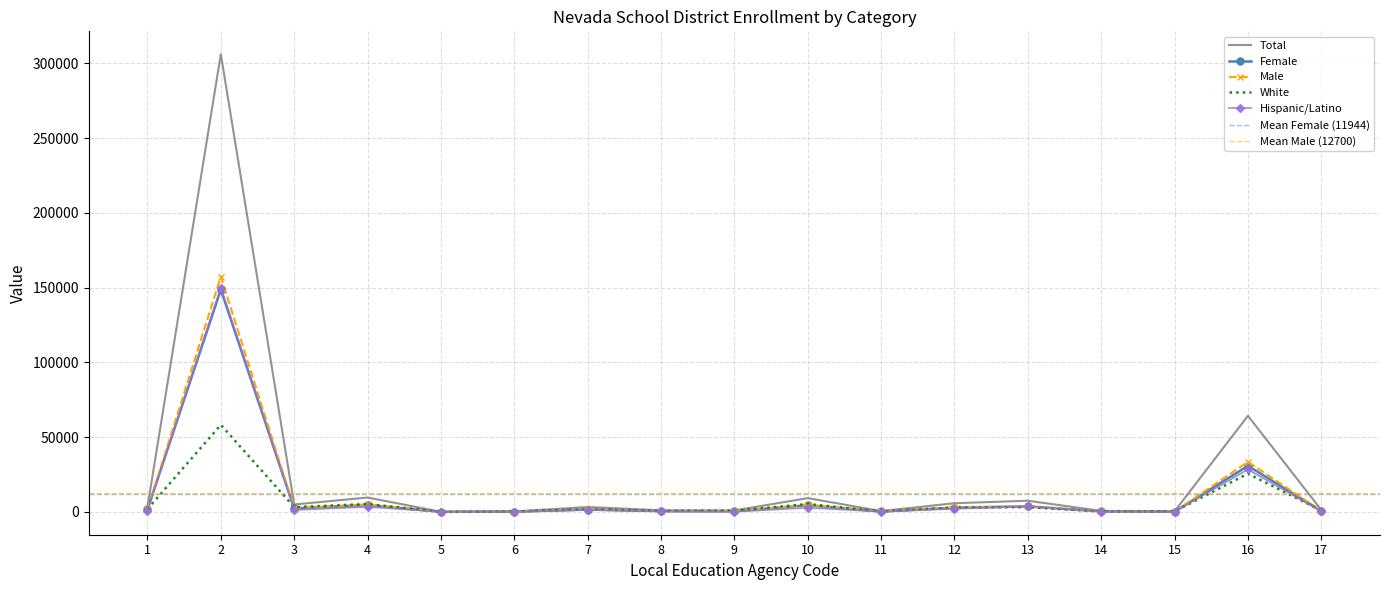

At which label does Female reach its peak?

2